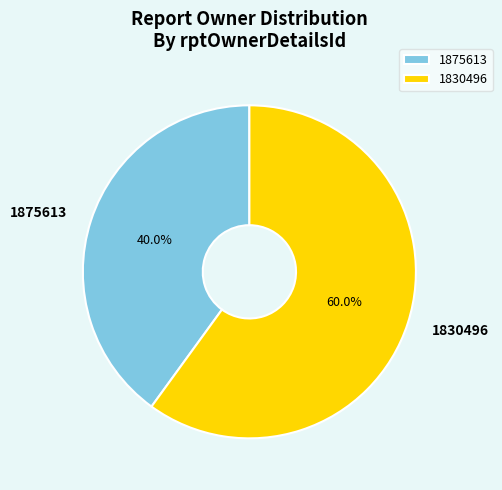

Rank the categories by value from lowest to highest.

1875613, 1830496